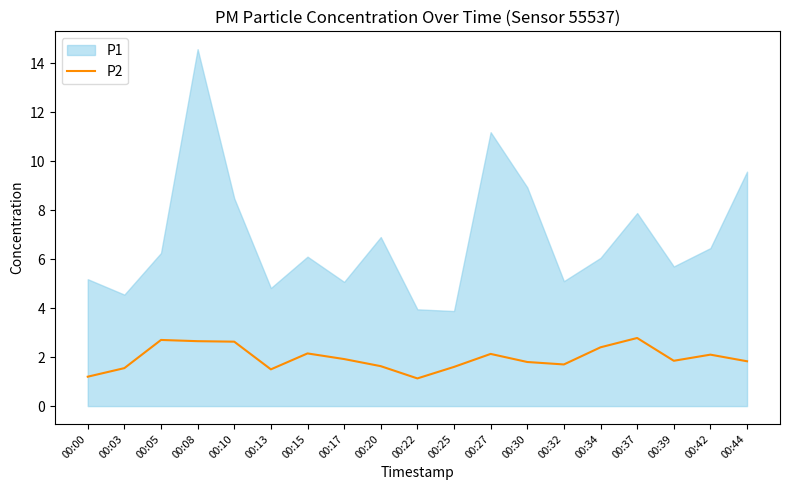

The value of P2 at 00:00 is 1.2. True or false?

True